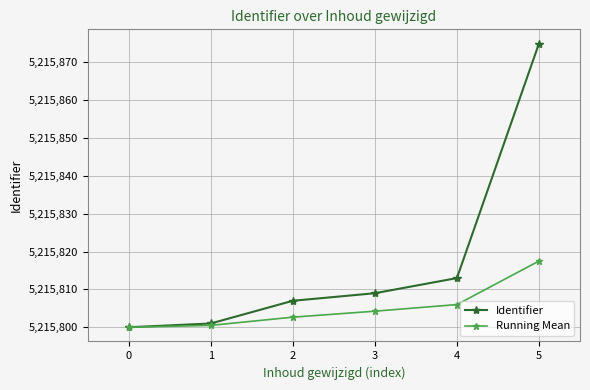

Which series has the largest range (max minus min)?

Identifier